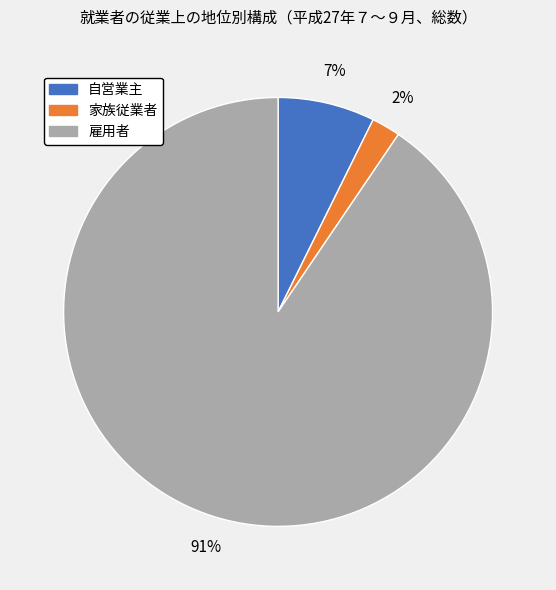

What percentage is the 家族従業者 slice, to the nearest percent?

2%